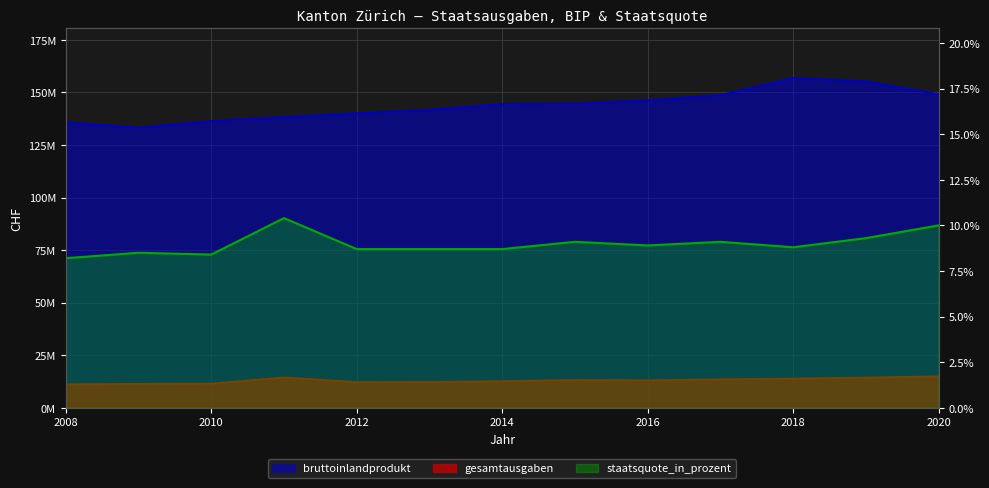

What is the lowest value of the bruttoinlandprodukt series?

133234538.9